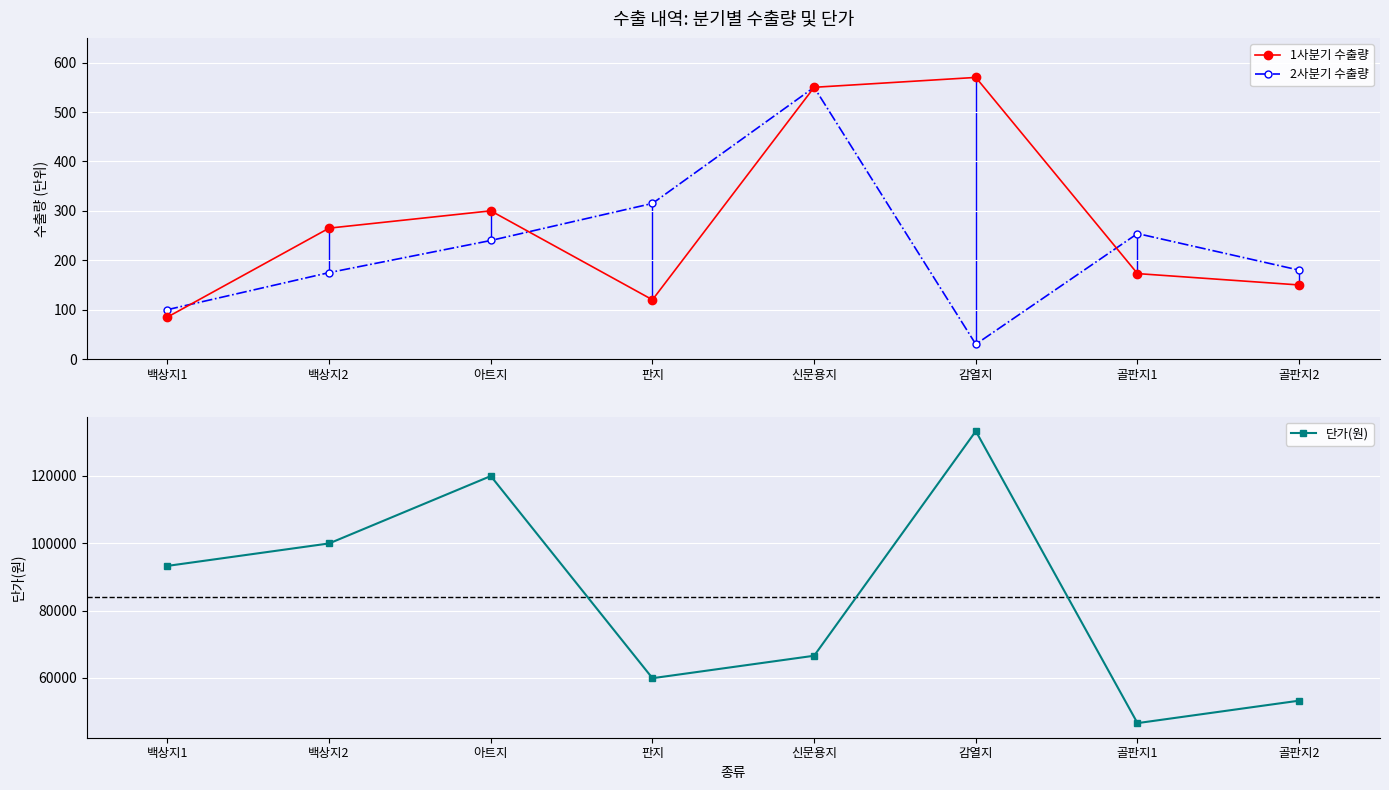

What is the value of the 2사분기 수출량 point at the 7th from the left?

254